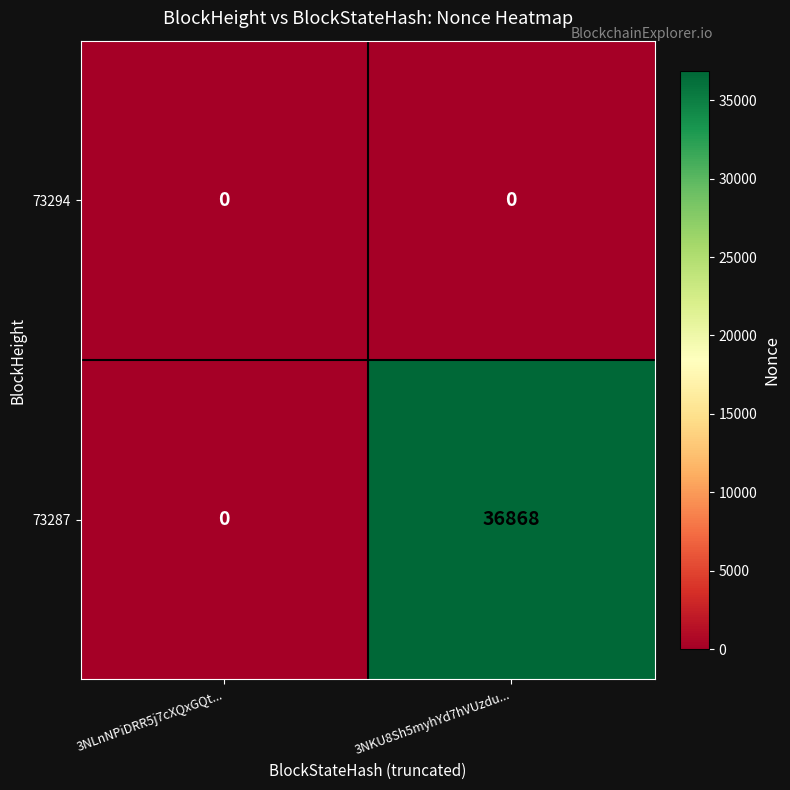

List the series in order of their peak value, highest first.

73287, 73294